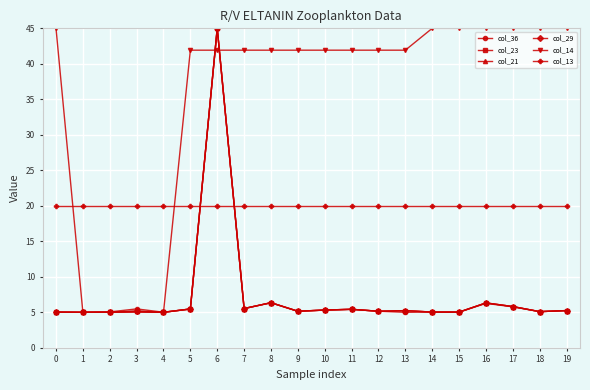

What is the value of the col_29 point at the 15th from the left?

5.0